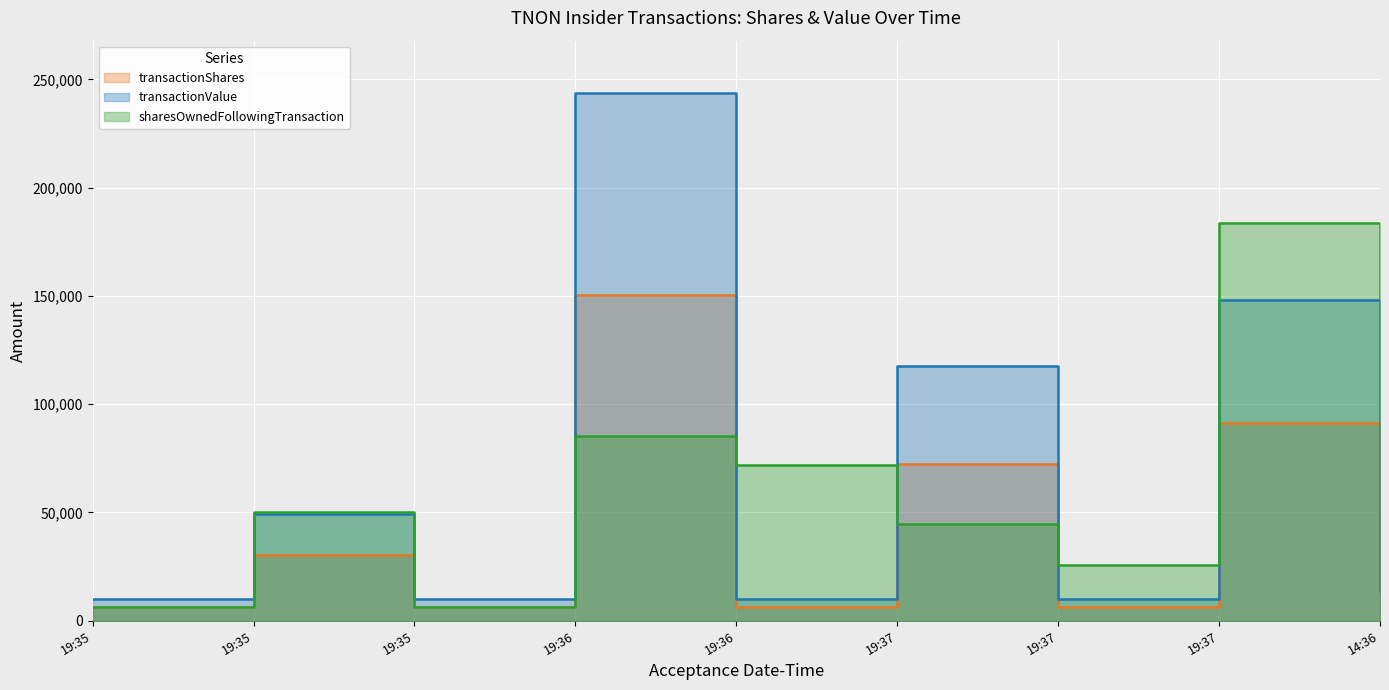

What is the difference between the maximum and minimum values in the sharesOwnedFollowingTransaction series?

177307